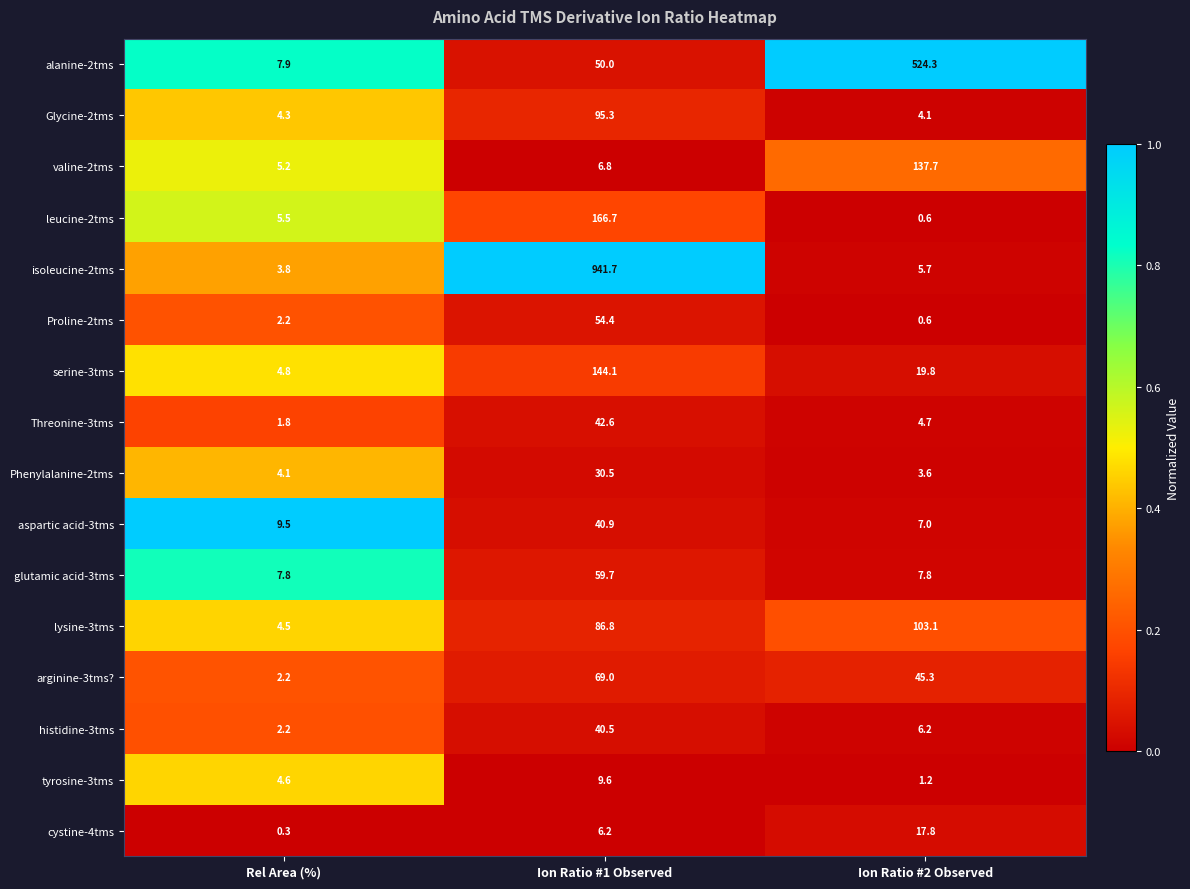

True or false: glutamic acid-3tms has a value of 59.7 at Ion Ratio #1 Observed.

True